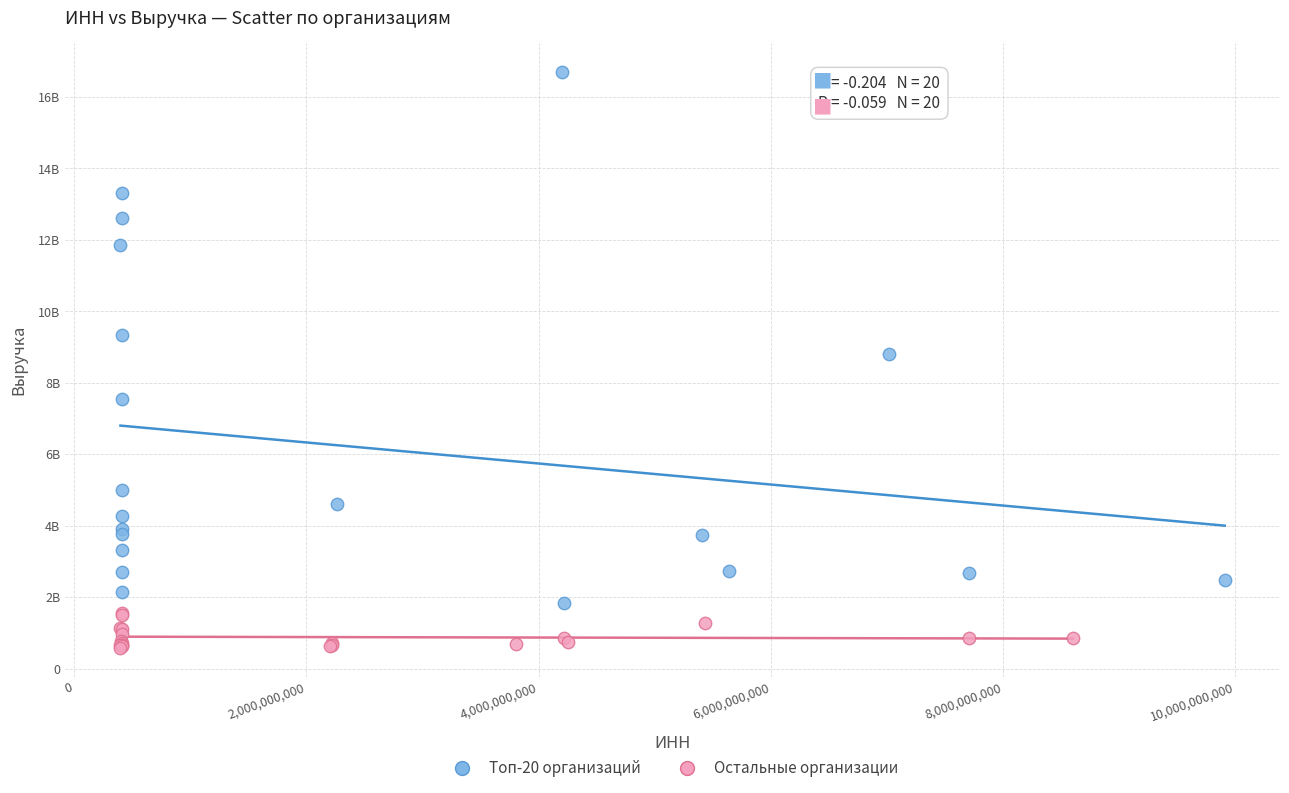

Which series has the largest Y range (max minus min)?

Топ-20 организаций